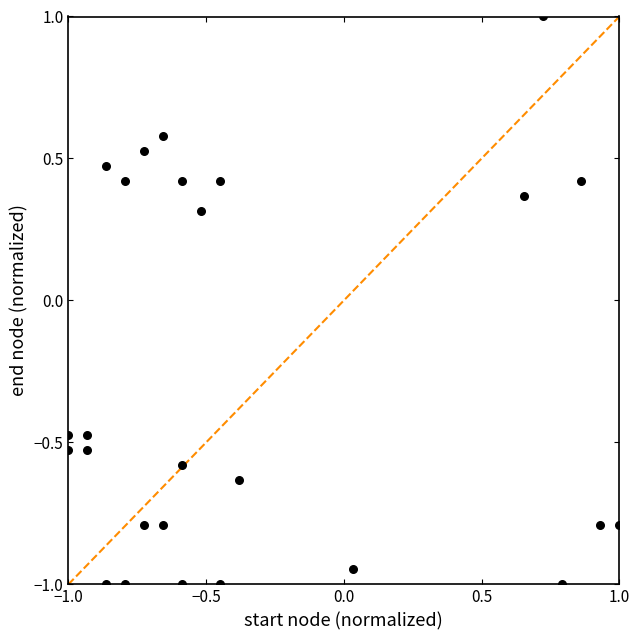

What Y value in the scatter plot is closest to 0?

0.3